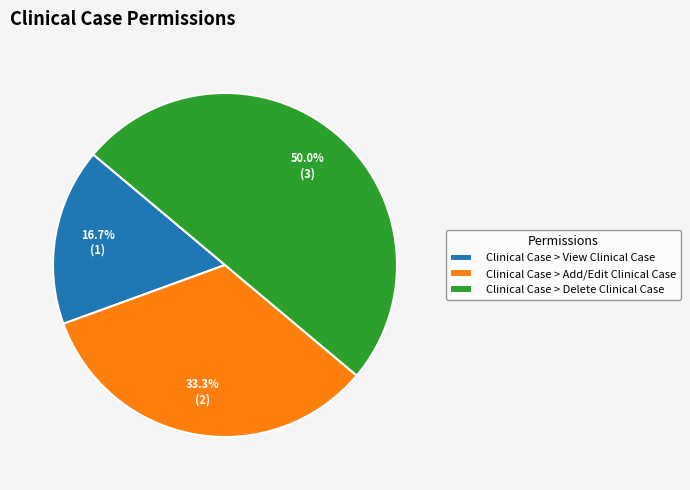

How many segments does this pie chart have?

3